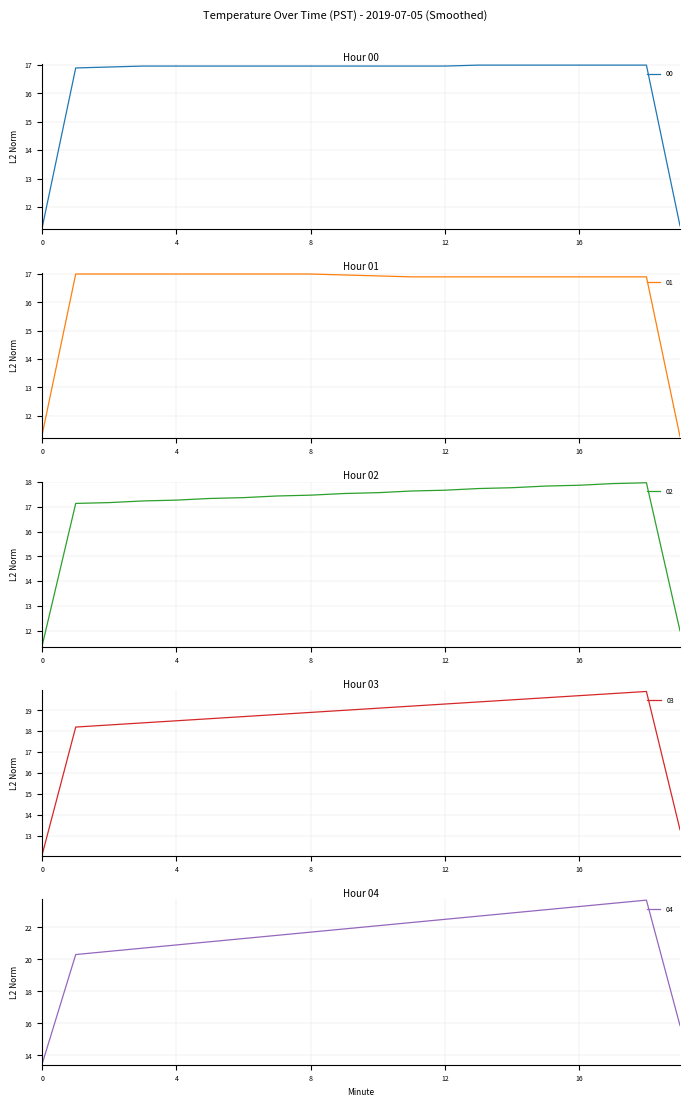

True or false: 04 has more than 0 interior local peaks.

True